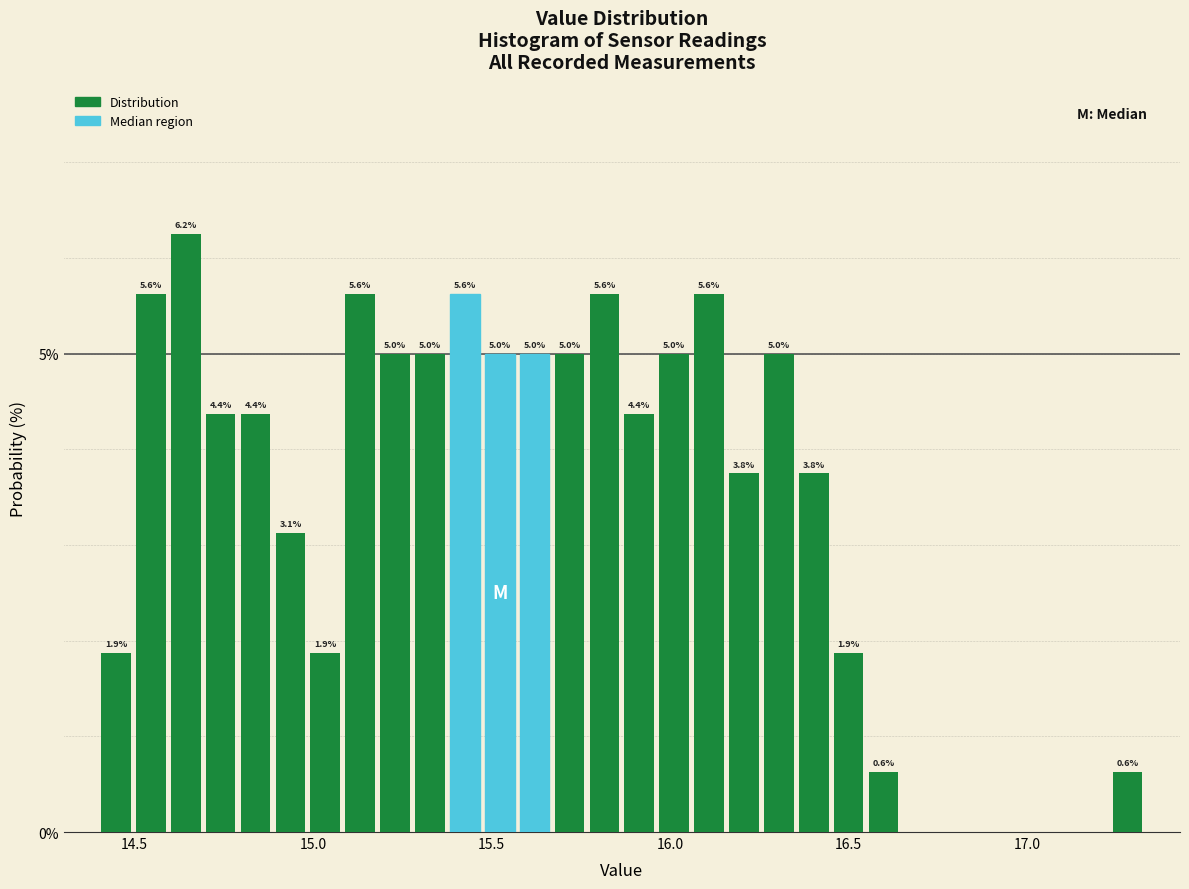

Around what value on the x-axis is the tallest bar? Give the approximate position of its centre, as read against the axis.

14.65